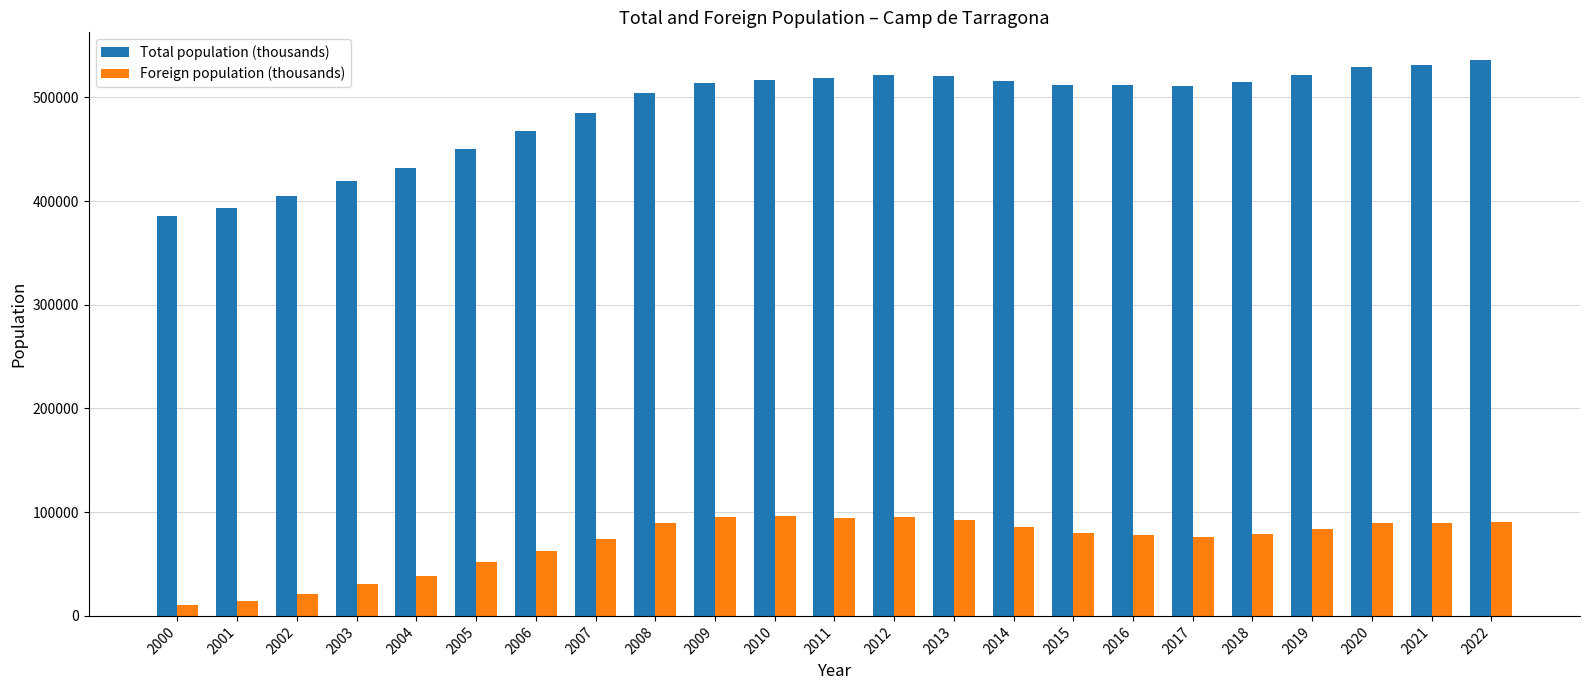

Where does the Total population (thousands) series first go above 512300?

2009